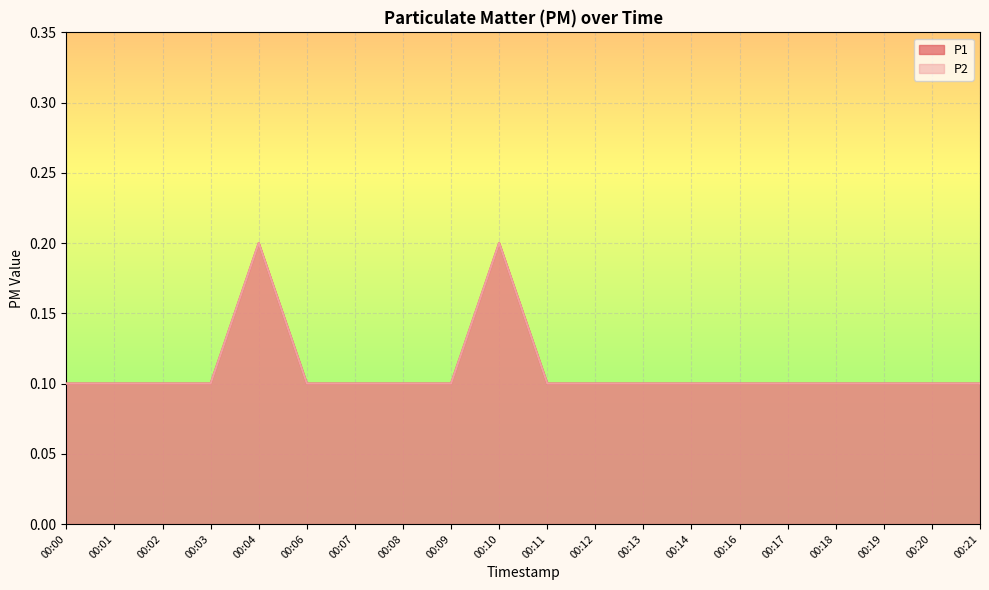

Reading left to right, list all the values displayed in this chart.

P1: 00:00=0.1	00:01=0.1	00:02=0.1	00:03=0.1	00:04=0.2	00:06=0.1	00:07=0.1	00:08=0.1	00:09=0.1	00:10=0.2	00:11=0.1	00:12=0.1	00:13=0.1	00:14=0.1	00:16=0.1	00:17=0.1	00:18=0.1	00:19=0.1	00:20=0.1	00:21=0.1
P2: 00:00=0.1	00:01=0.1	00:02=0.1	00:03=0.1	00:04=0.2	00:06=0.1	00:07=0.1	00:08=0.1	00:09=0.1	00:10=0.2	00:11=0.1	00:12=0.1	00:13=0.1	00:14=0.1	00:16=0.1	00:17=0.1	00:18=0.1	00:19=0.1	00:20=0.1	00:21=0.1